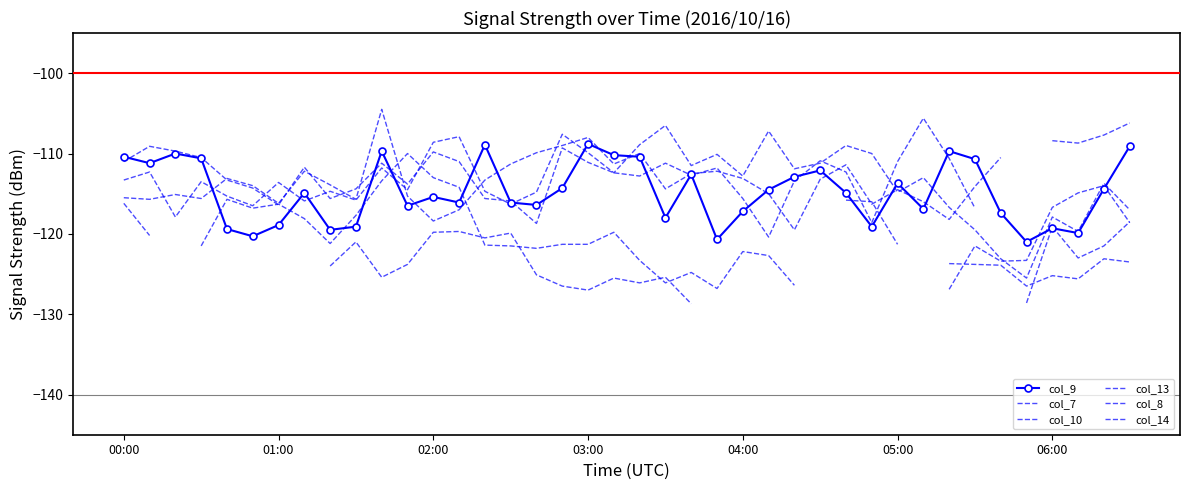

The col_8 series shows -111.2 at 10. True or false?

True